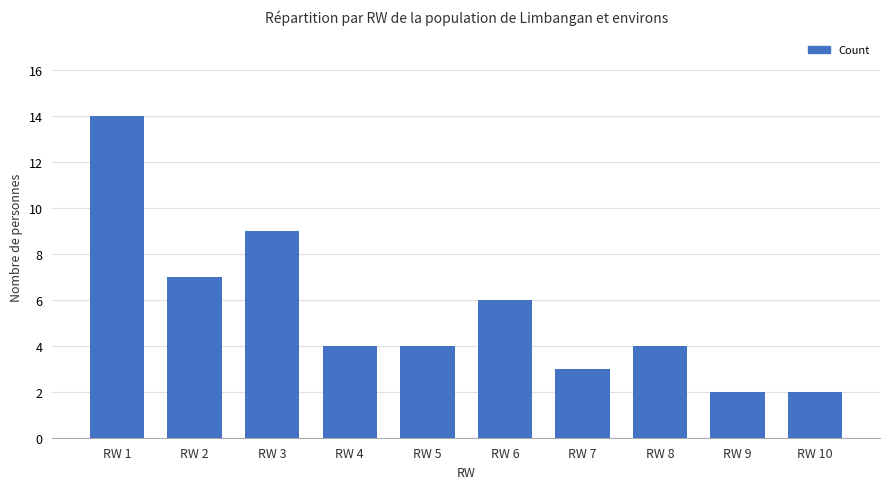

What is the difference between the maximum and second lowest values?

12